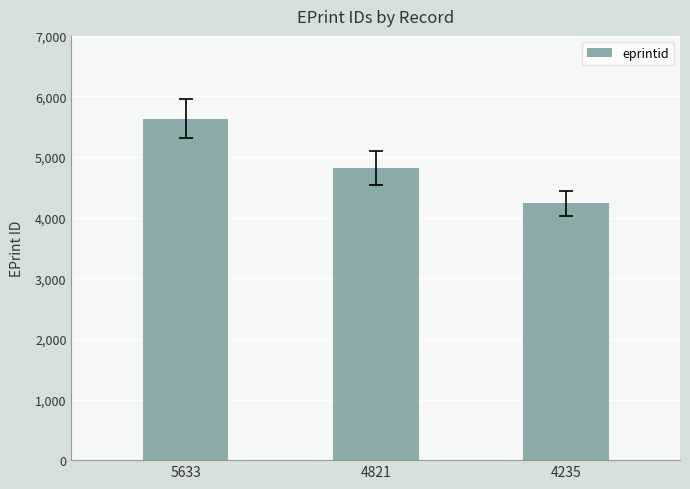

What is the difference between the maximum and minimum values?

1398